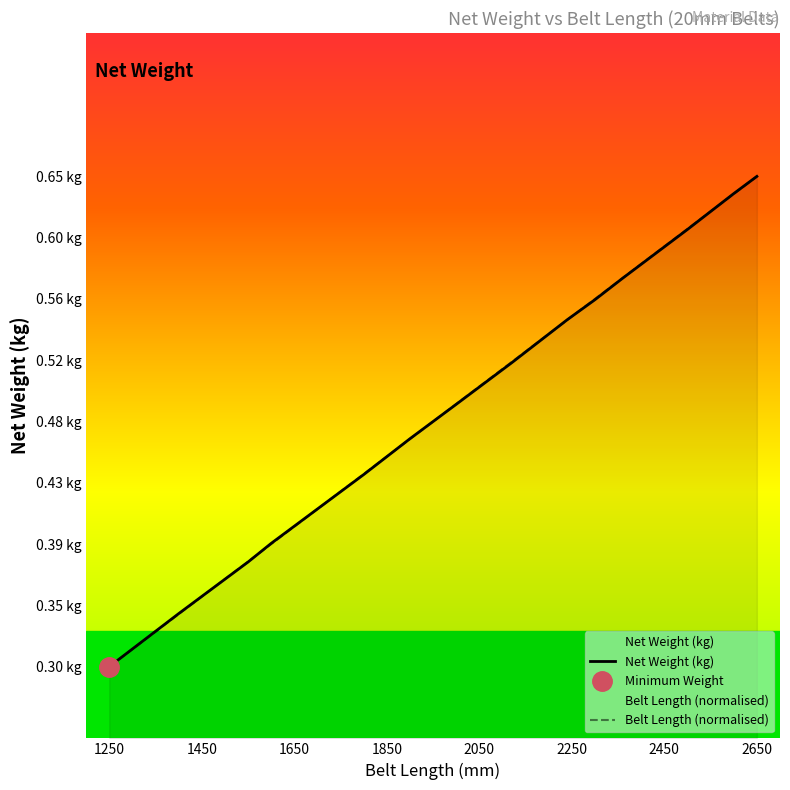

What is the minimum value for Belt Length (normalised)?

0.3